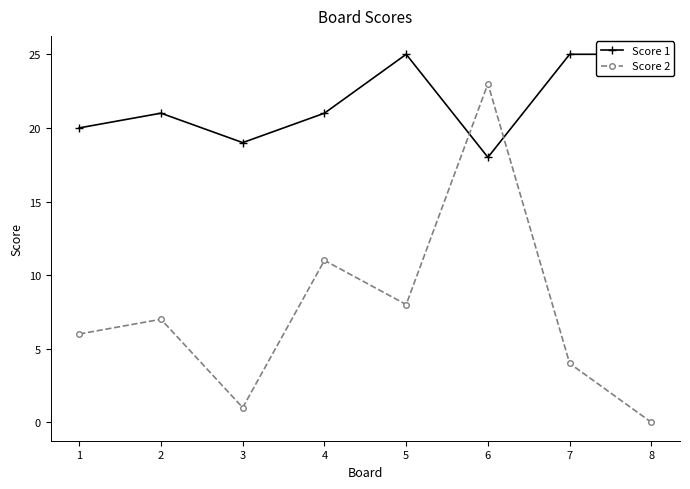

How many Score 1 values are between 20 and 25?

6